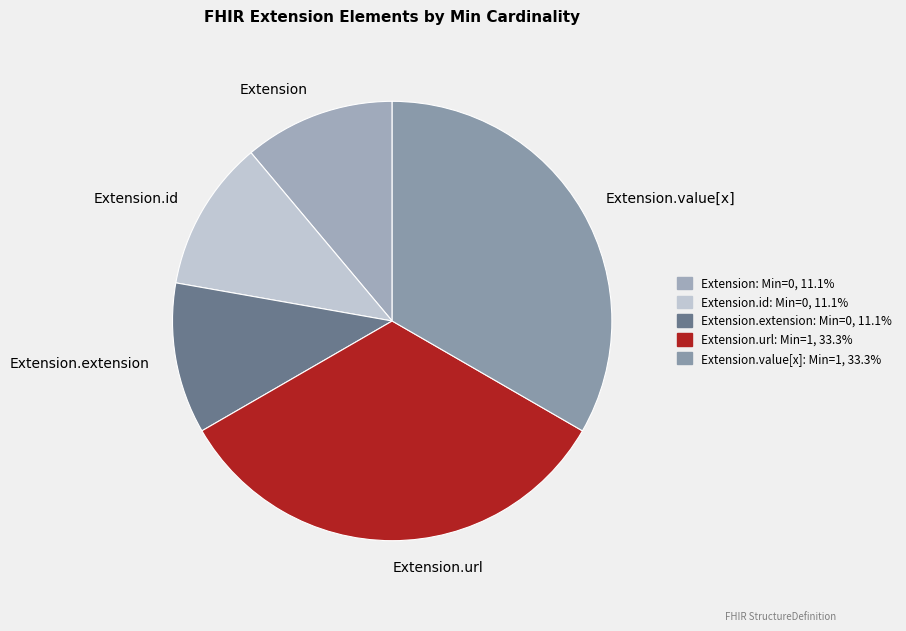

Combined, do Extension.value[x] and Extension.id account for over 50%?

No